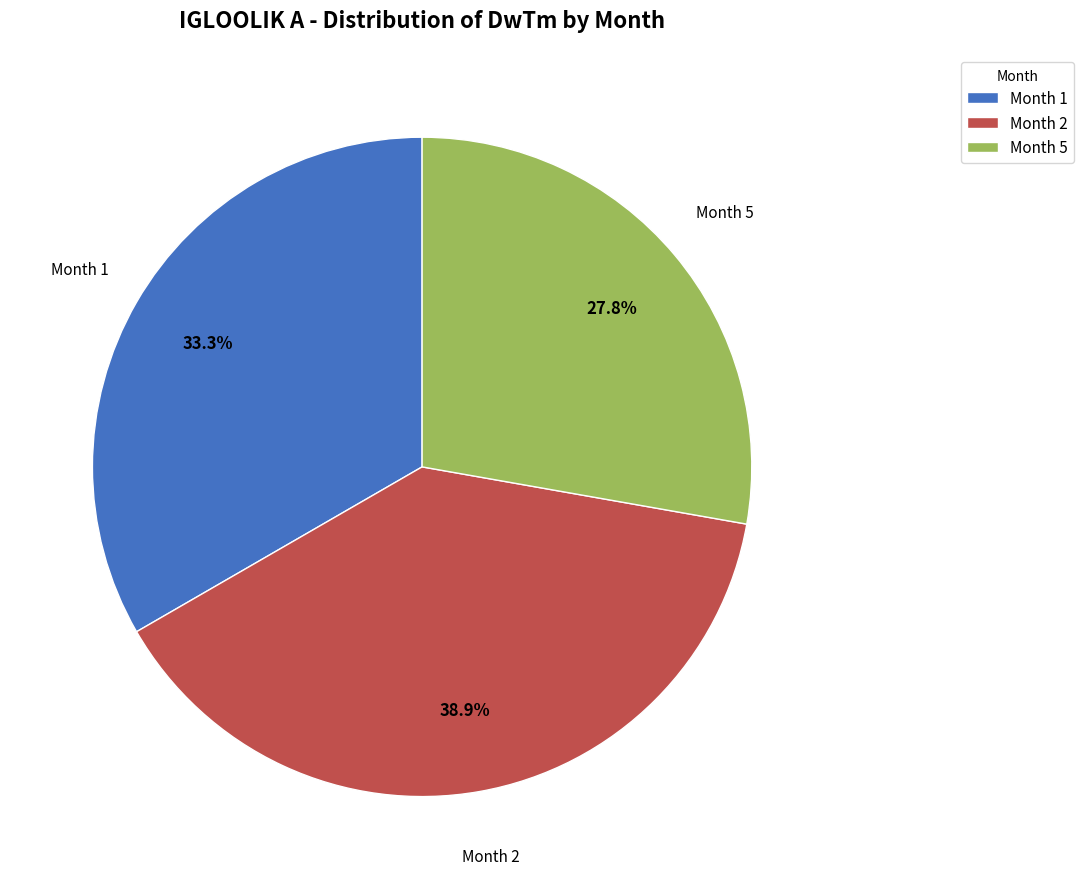

To the nearest percent, what is the difference between the largest and smallest slice percentages?

11%